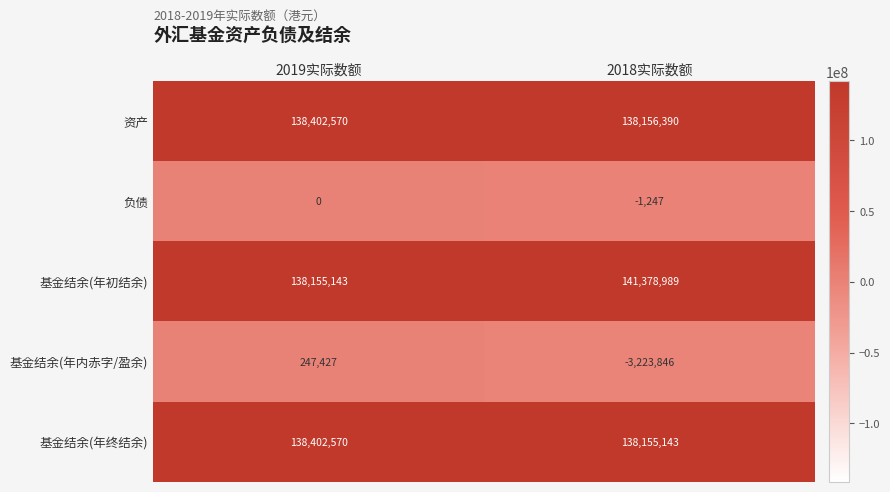

What is the sum of all 负债 values?

-1247